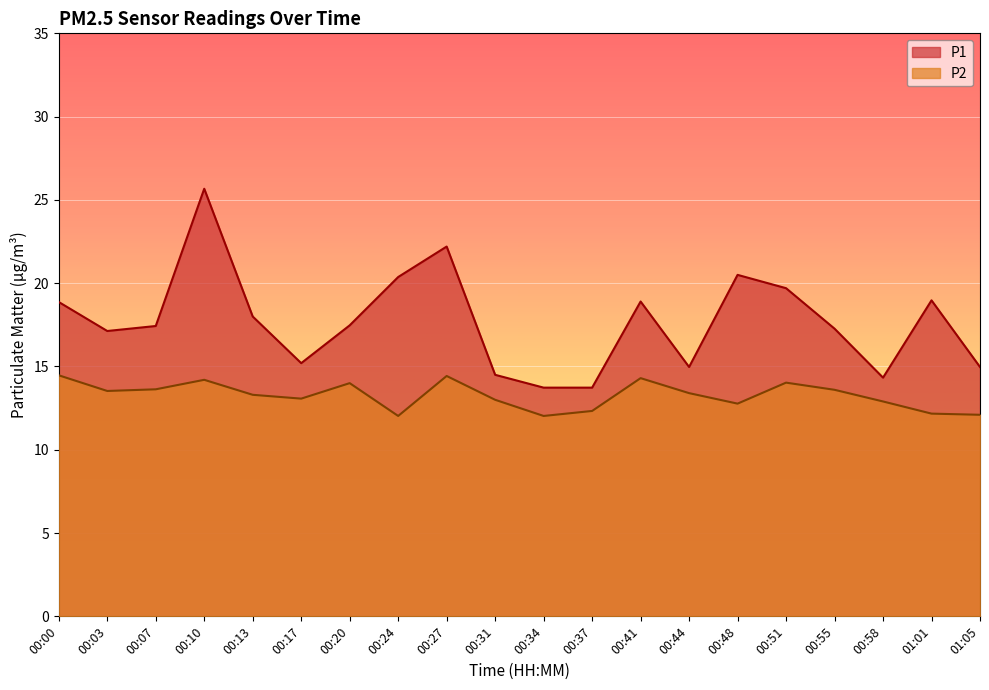

How many lines are shown in the chart?

2